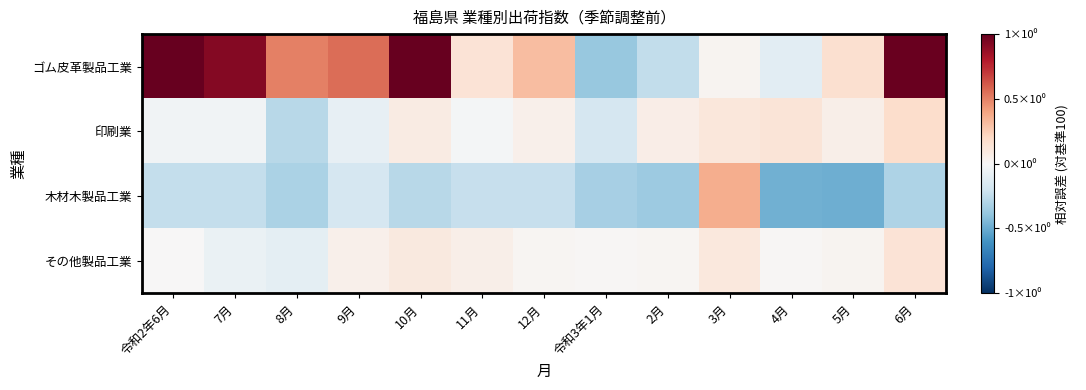

Between 9月 and 10月, which series saw the biggest shift?

ゴム皮革製品工業